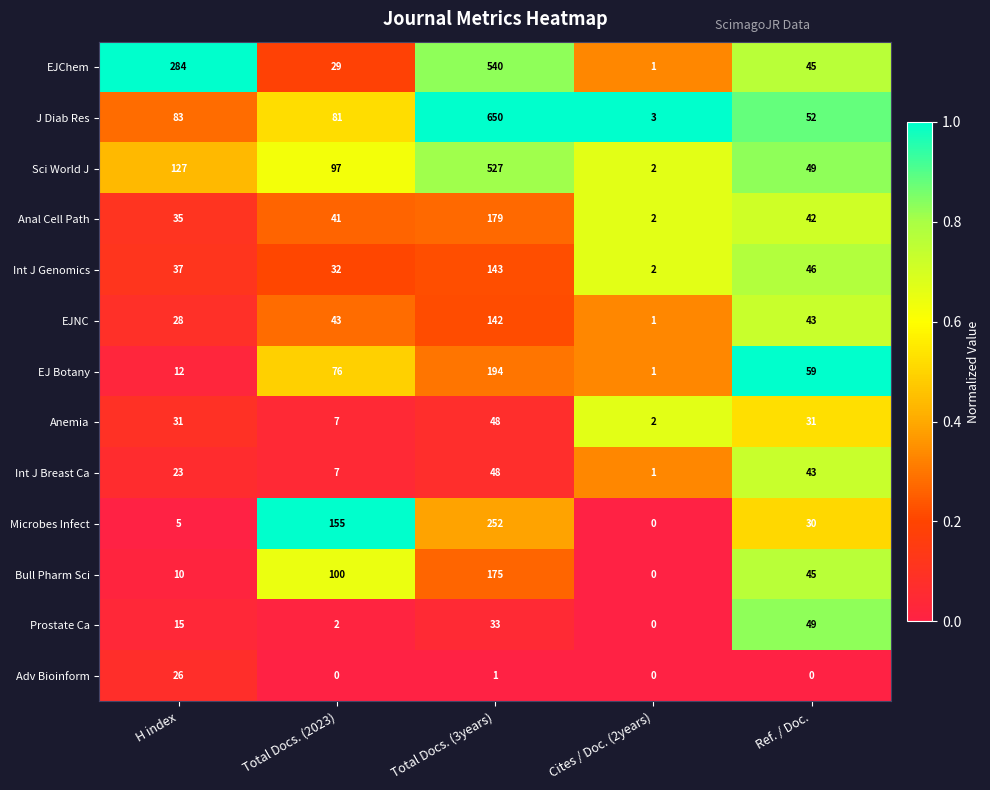

The value of Sci World J at H index is 75. True or false?

False